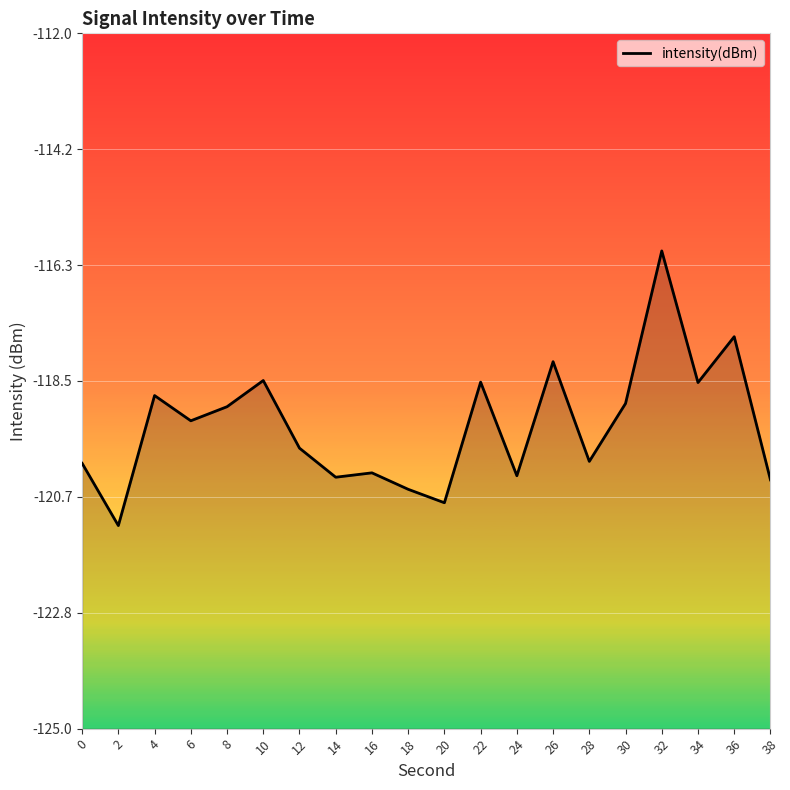

What is the change in value from 4 to 12?

-1.0